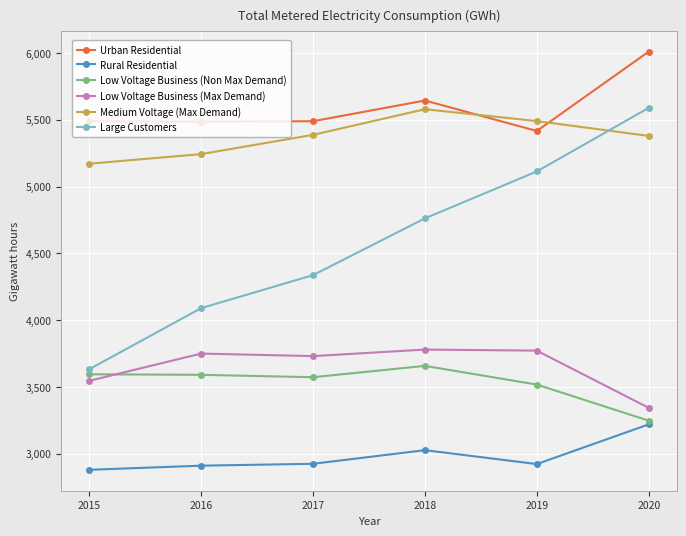

How many distinct data groups are displayed?

6